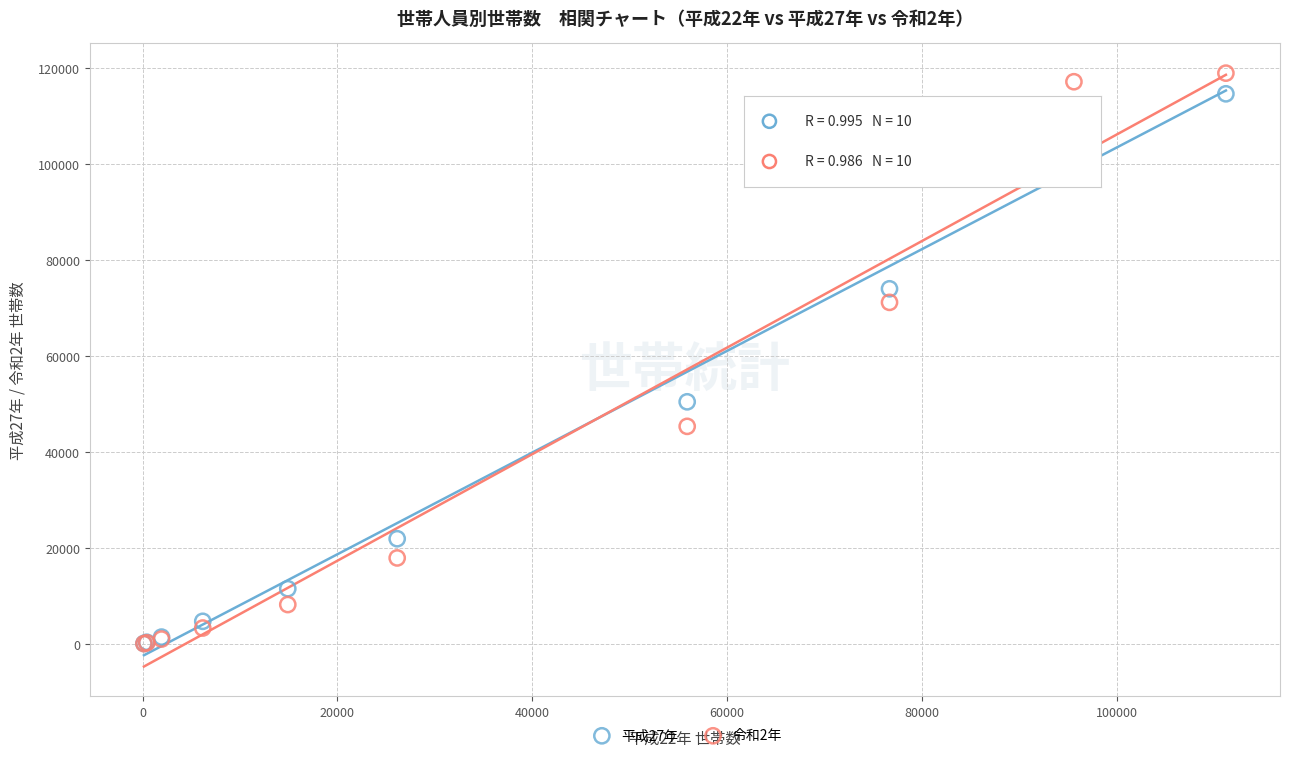

Across all series, what Y value is closest to 59520?

50470